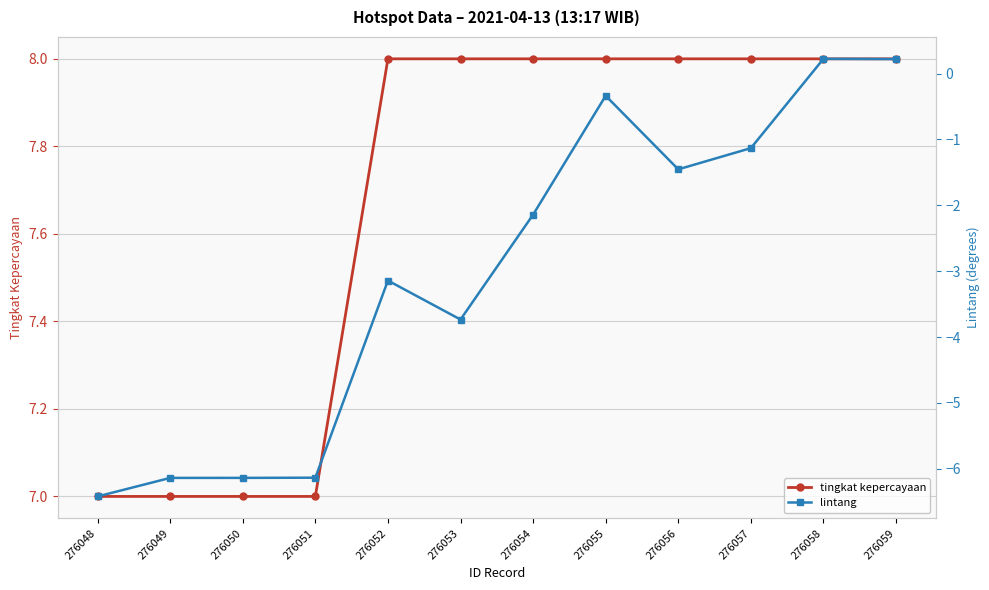

Where does the lintang series first go above -2?

276055